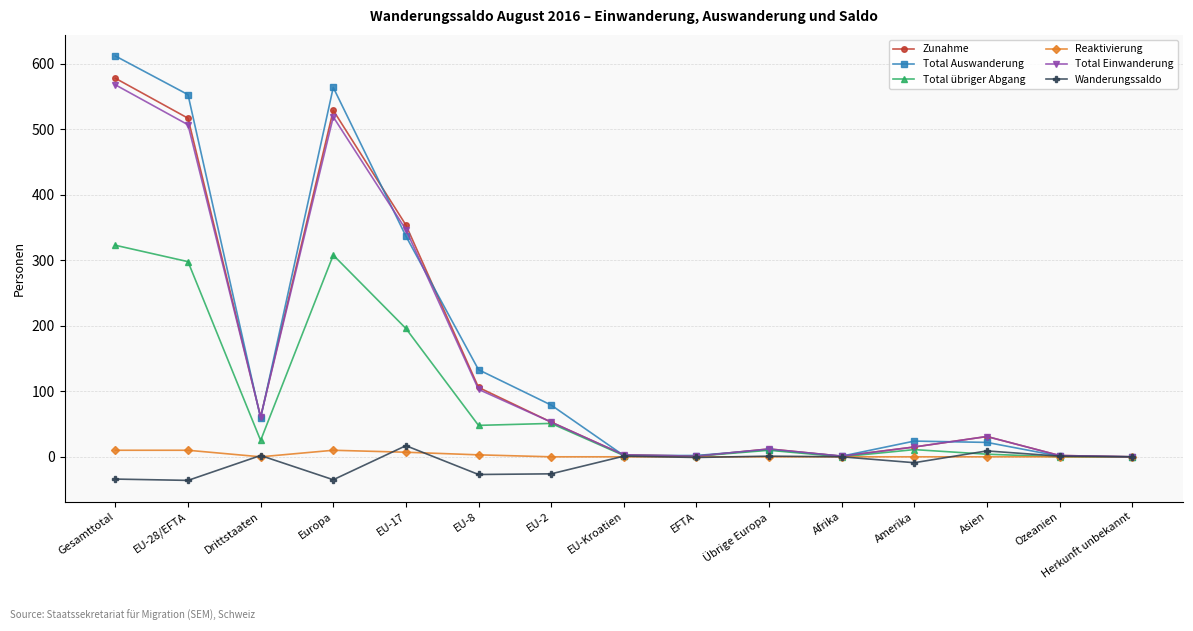

Is it true that Total übriger Abgang equals 0 at Herkunft unbekannt?

True